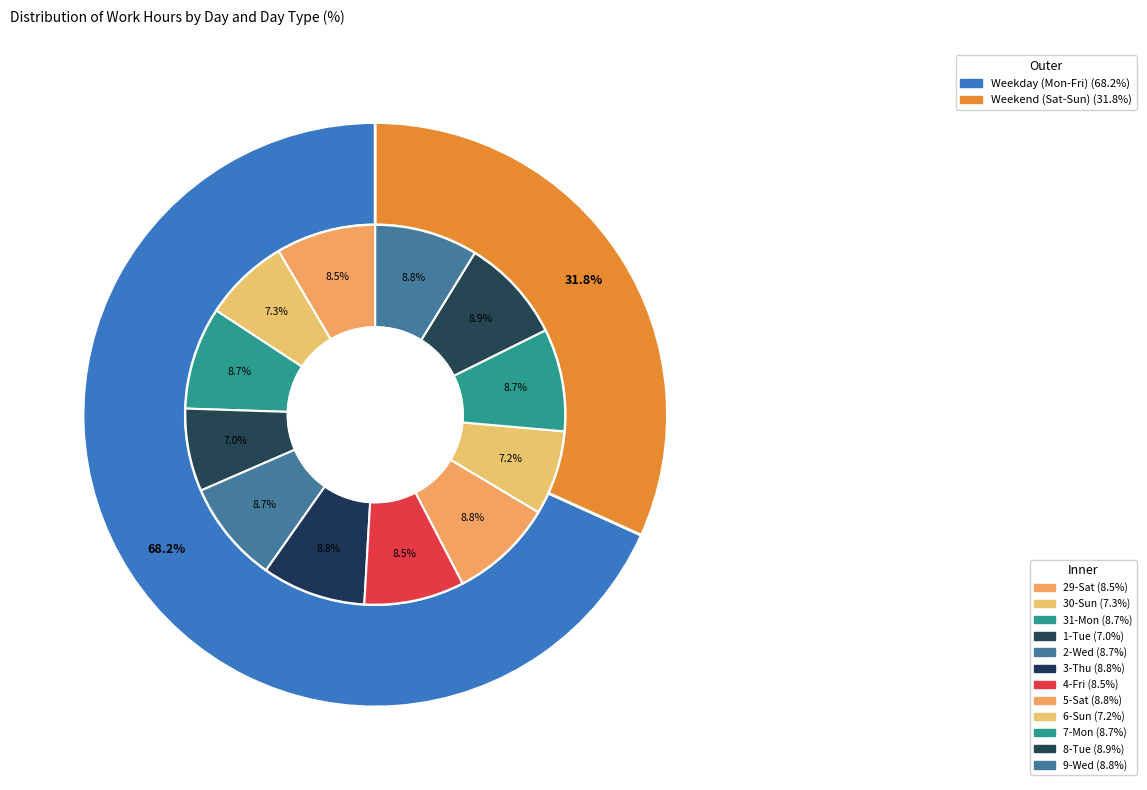

What percentage do 3-Thu and 9-Wed together represent?

17.6%